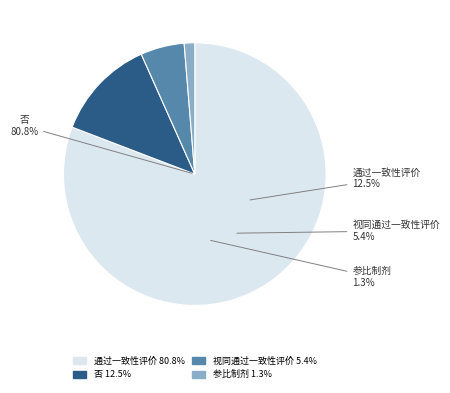

Is there a majority slice in this chart?

Yes